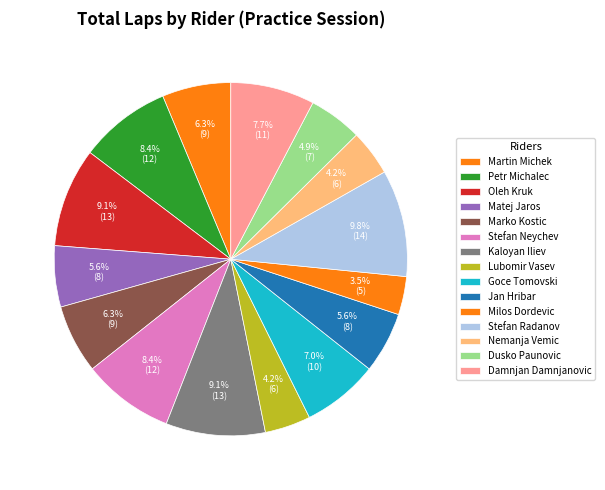

To the nearest percent, what is the average slice percentage?

7%